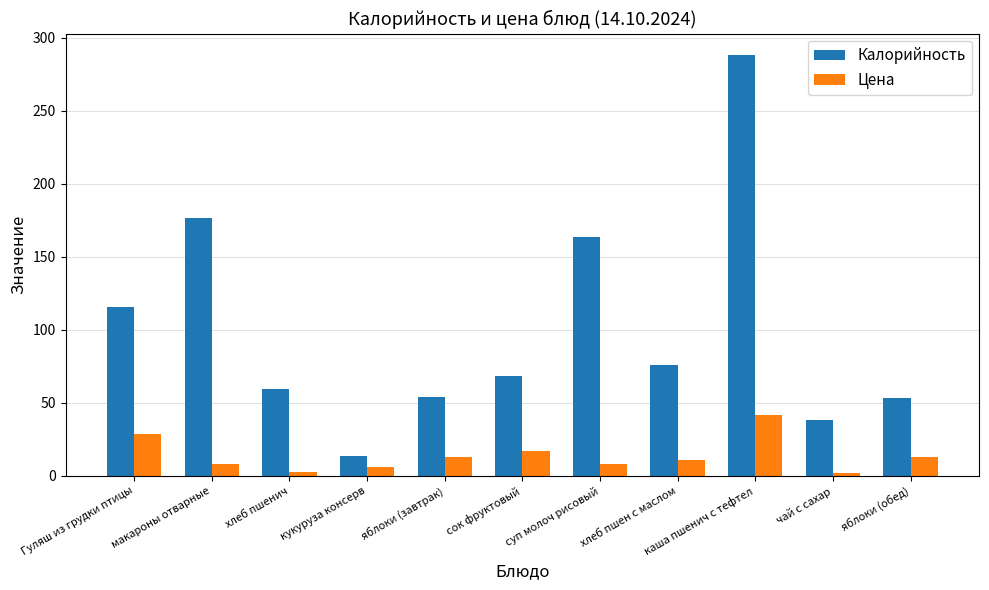

Which series has the largest total across all categories?

Калорийность